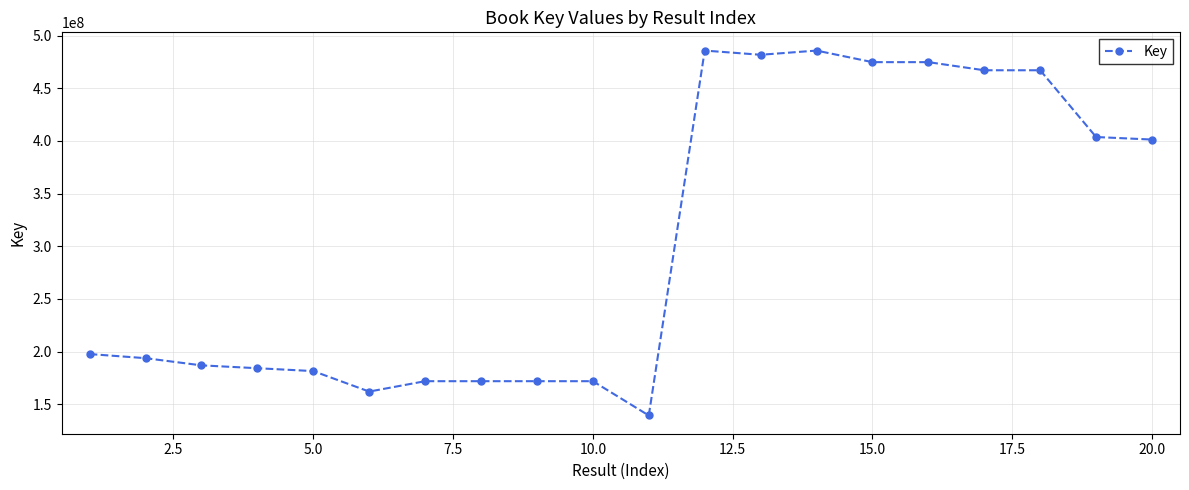

What is the difference between the second highest and minimum values?

346518875